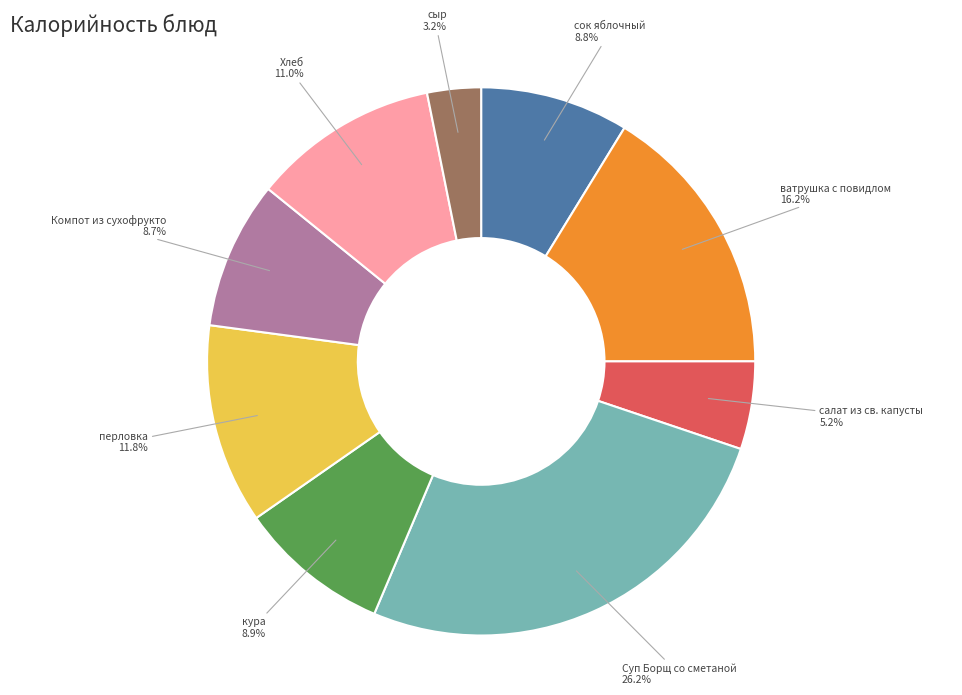

Does any single category account for the majority?

No